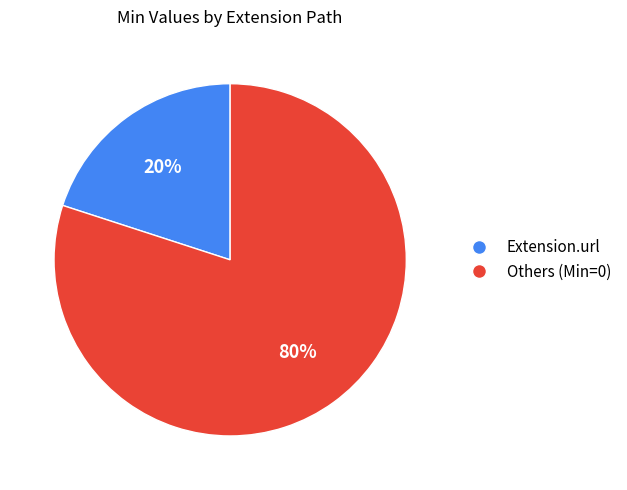

Does any single category account for the majority?

Yes